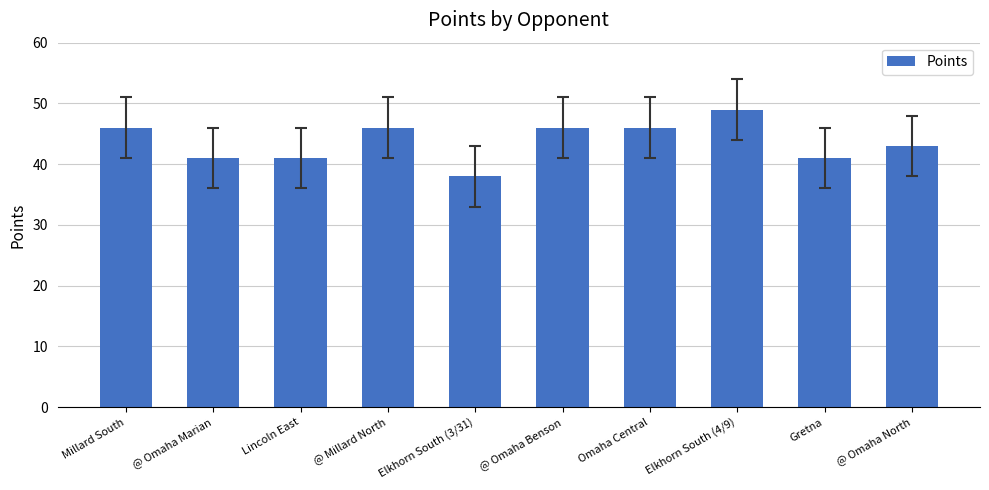

Where is the data nearest to the value 43?

@ Omaha North